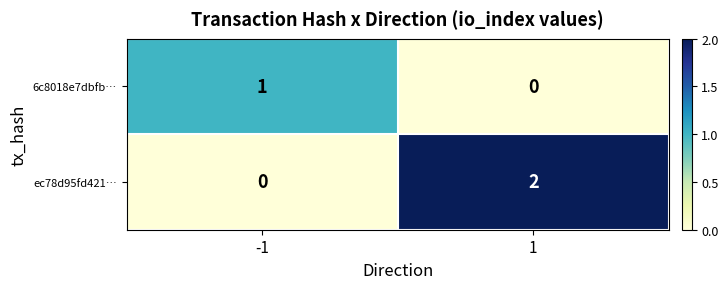

The value of ec78d95fd421… at 1 is 2. True or false?

True